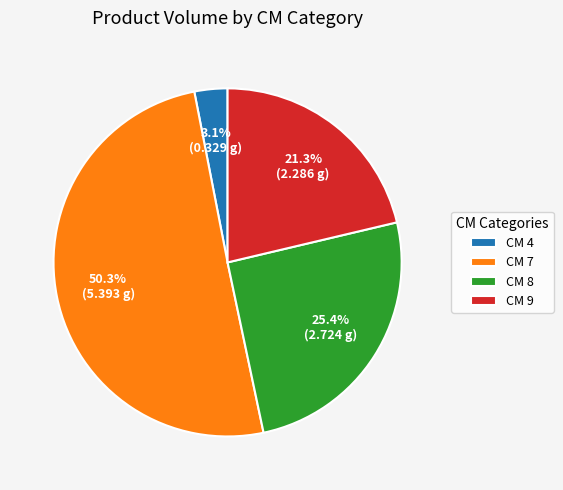

What percentage is NOT represented by CM 8?

74.6%